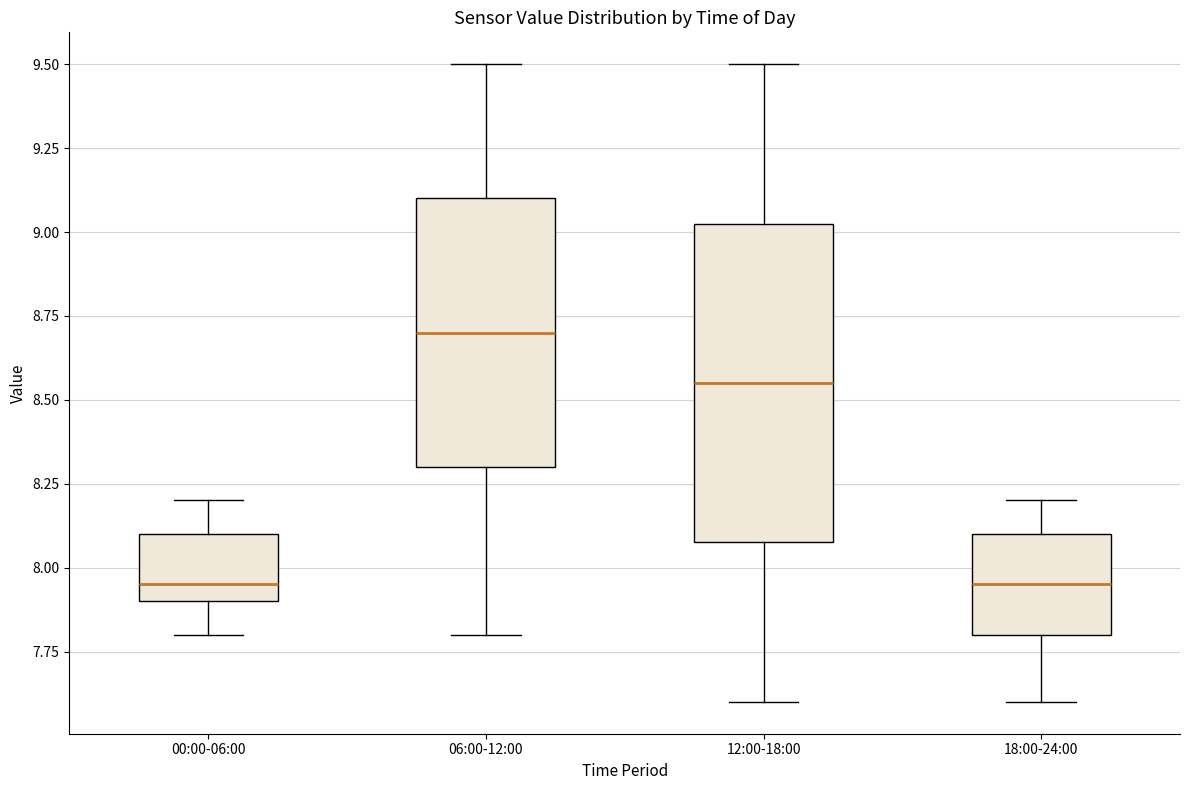

Reading left to right, read every box against the y-axis: the position of its median line, the range the box covers, and the ends of its whiskers. The values are not printed on the chart, so give them approximately, as read against the axis.

00:00-06:00: median 7.95, box 7.90 to 8.10, whiskers 7.80 to 8.20
06:00-12:00: median 8.70, box 8.30 to 9.10, whiskers 7.80 to 9.50
12:00-18:00: median 8.55, box 8.10 to 9.05, whiskers 7.60 to 9.50
18:00-24:00: median 7.95, box 7.80 to 8.10, whiskers 7.60 to 8.20